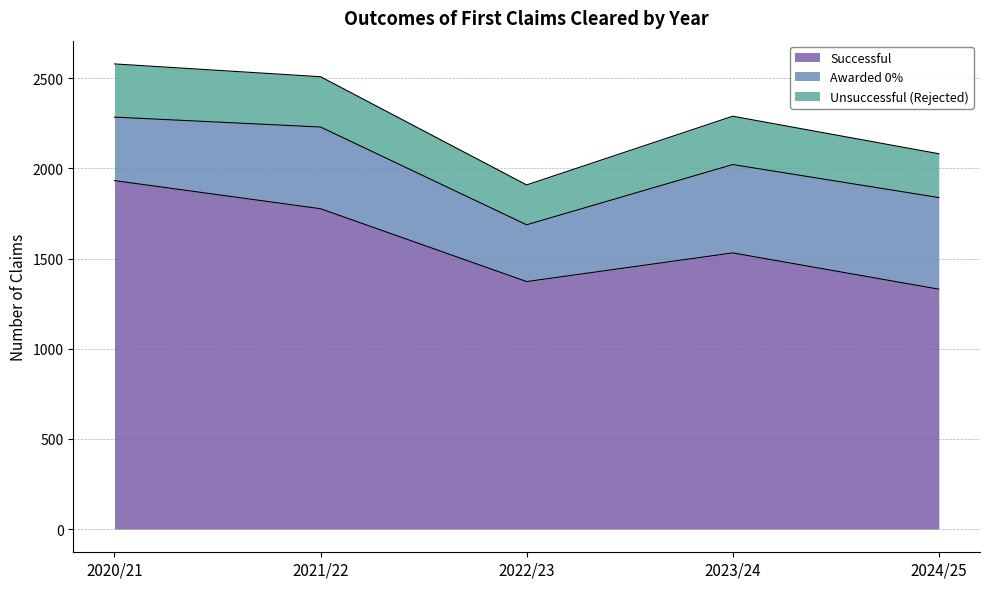

At Unsuccessful (Rejected), list the series in order from largest to smallest.

2020/21, 2021/22, 2023/24, 2024/25, 2022/23